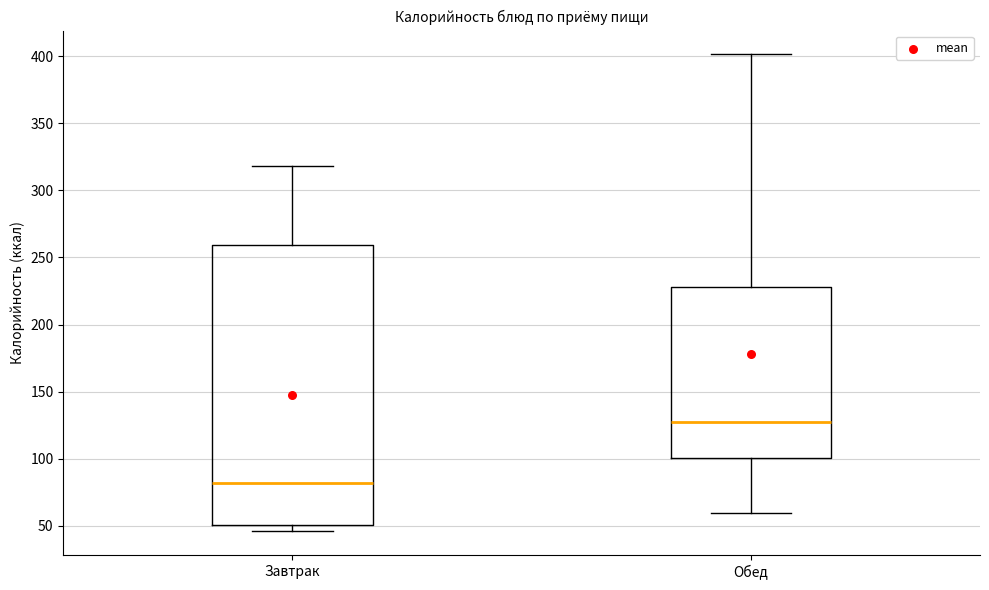

Which box's median line is the lowest?

Завтрак